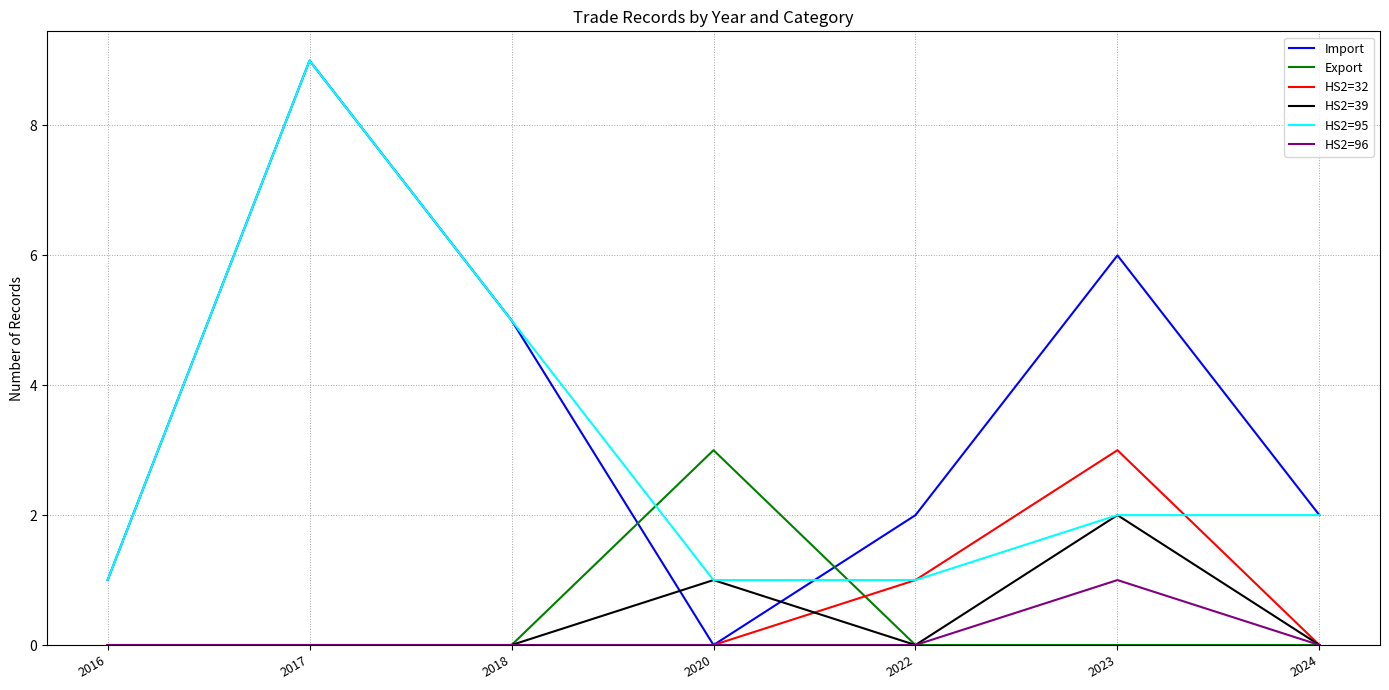

Is the value of HS2=95 at 2023 greater than the value of Import at 2020?

Yes